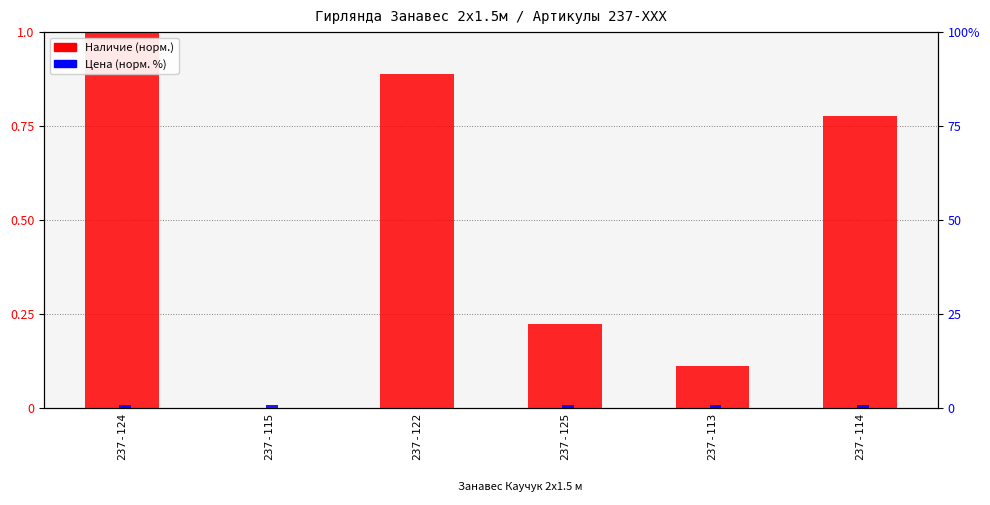

What is the value of the Цена (норм.) bar at the 4th from the left?

0.8